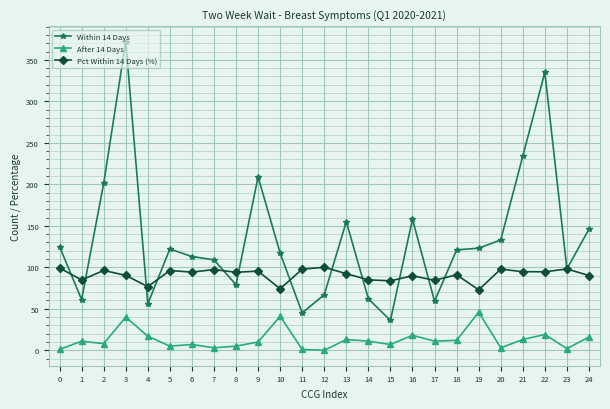

What is the highest value of the Pct Within 14 Days (%) series?

100.0